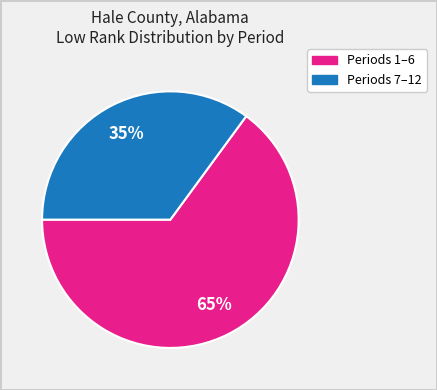

Rank the categories by value from highest to lowest.

Periods 1–6, Periods 7–12